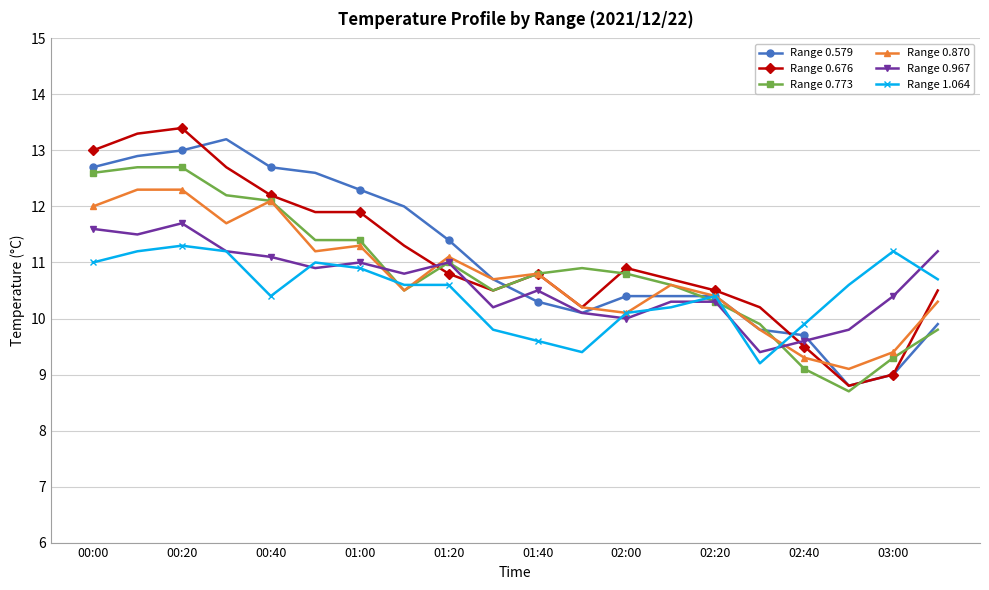

True or false: Range 0.870 has more than 1 points higher than both neighbors.

True